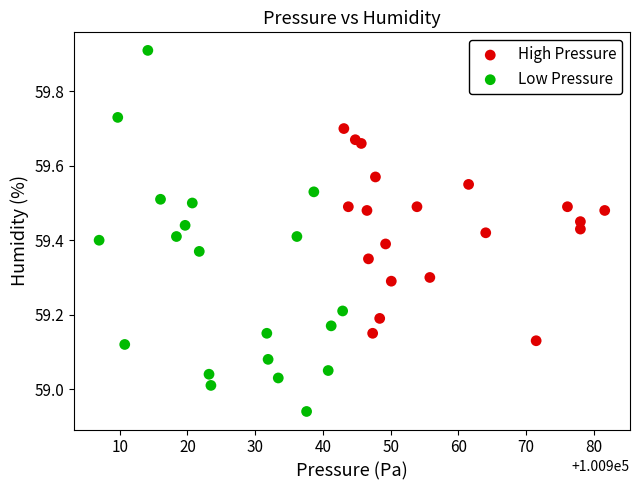

Which series contains the highest Y value?

Low Pressure